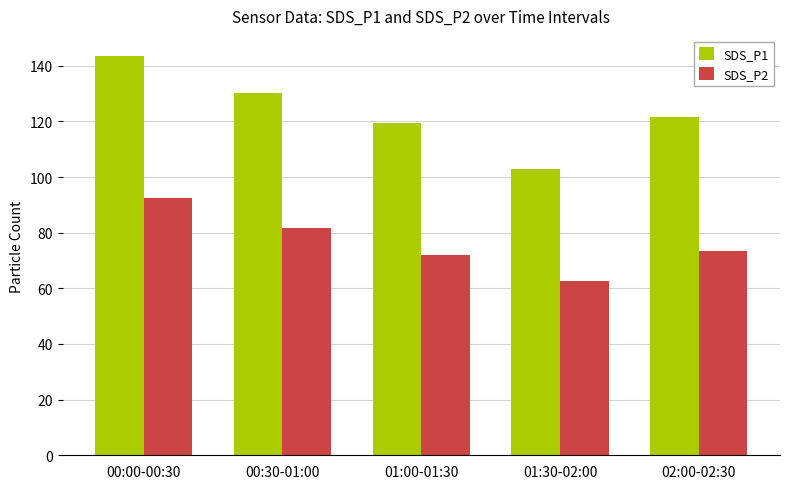

Is the value of SDS_P2 at 02:00-02:30 greater than the value of SDS_P1 at 00:00-00:30?

No